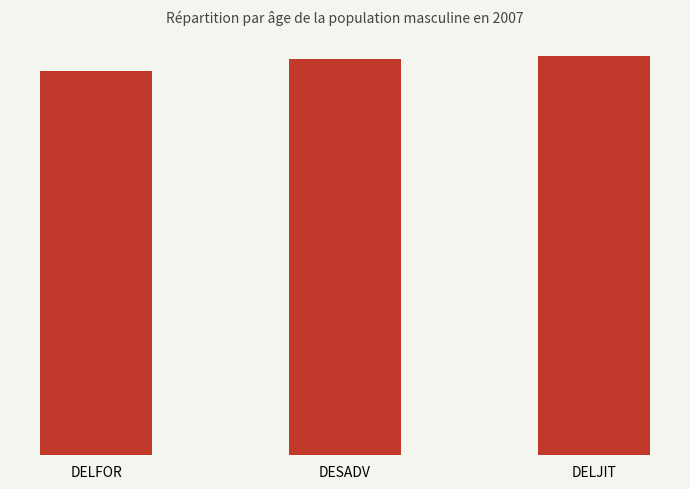

Between DELFOR and DESADV, which is larger?

DESADV